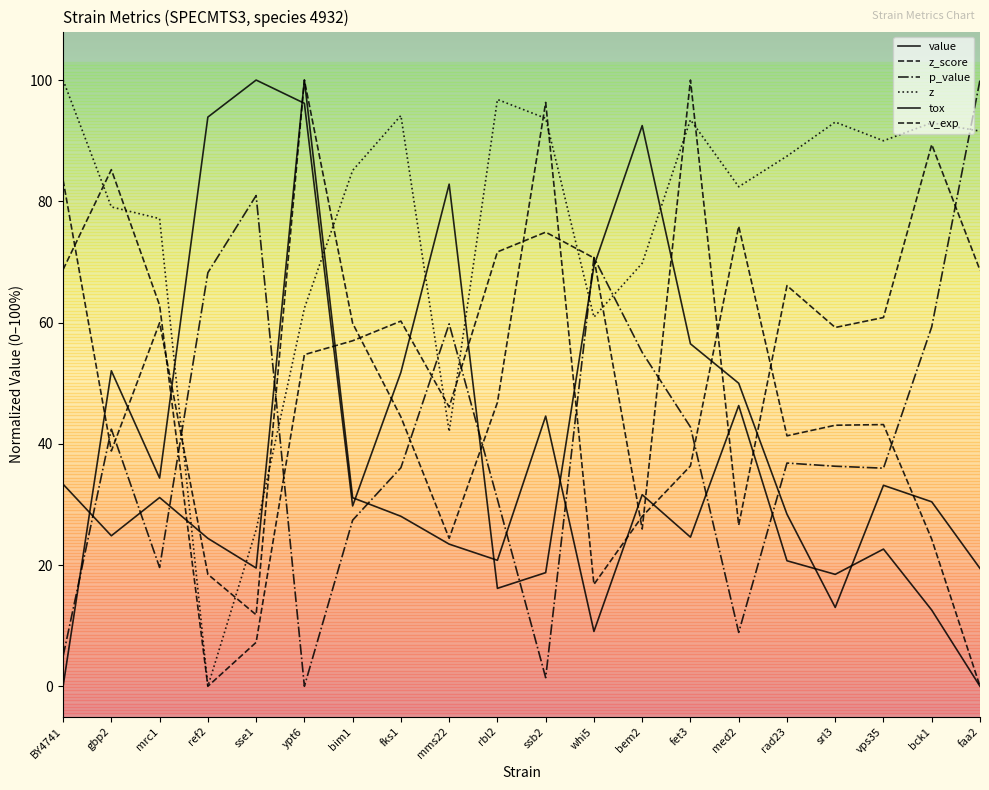

How many lines are shown in the chart?

6